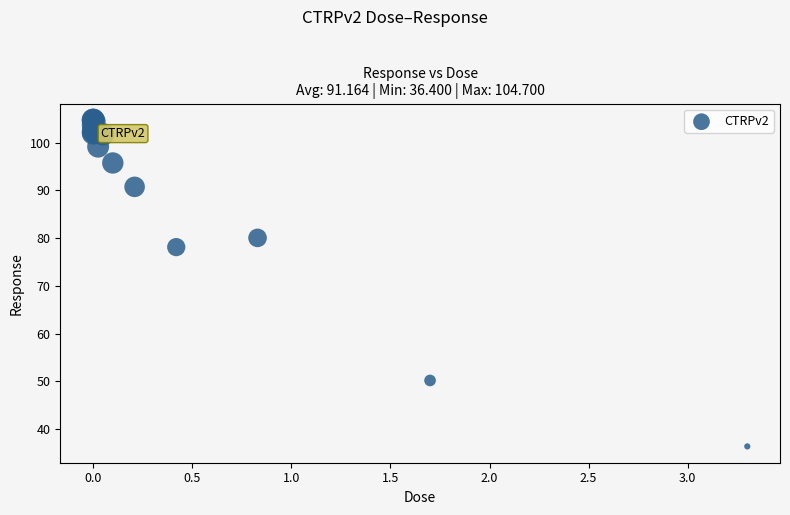

What Y value in the scatter plot is closest to 70?

78.1